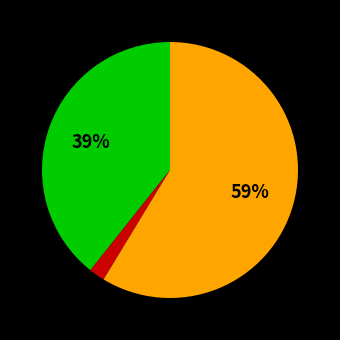

To the nearest percent, what is the average slice percentage?

33%